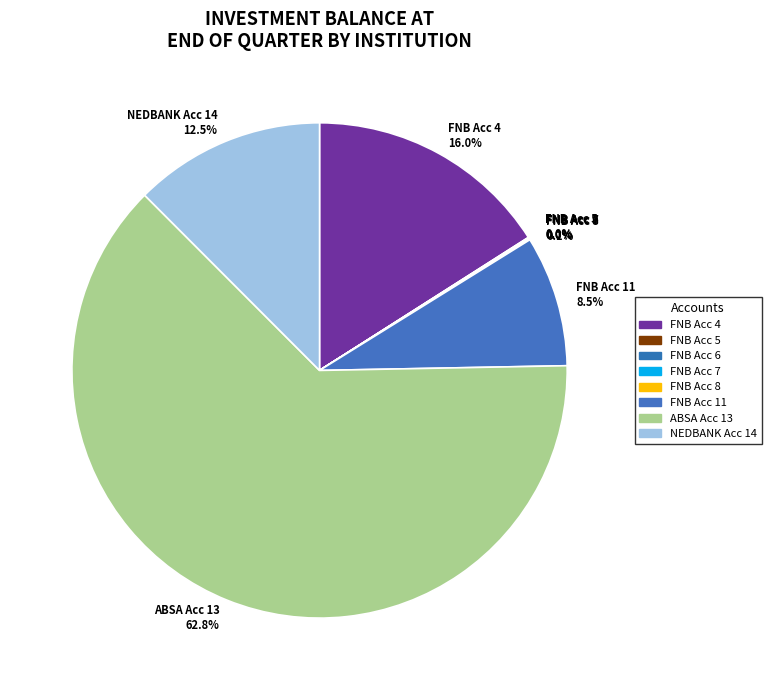

Is there any slice that represents more than half of the pie?

Yes